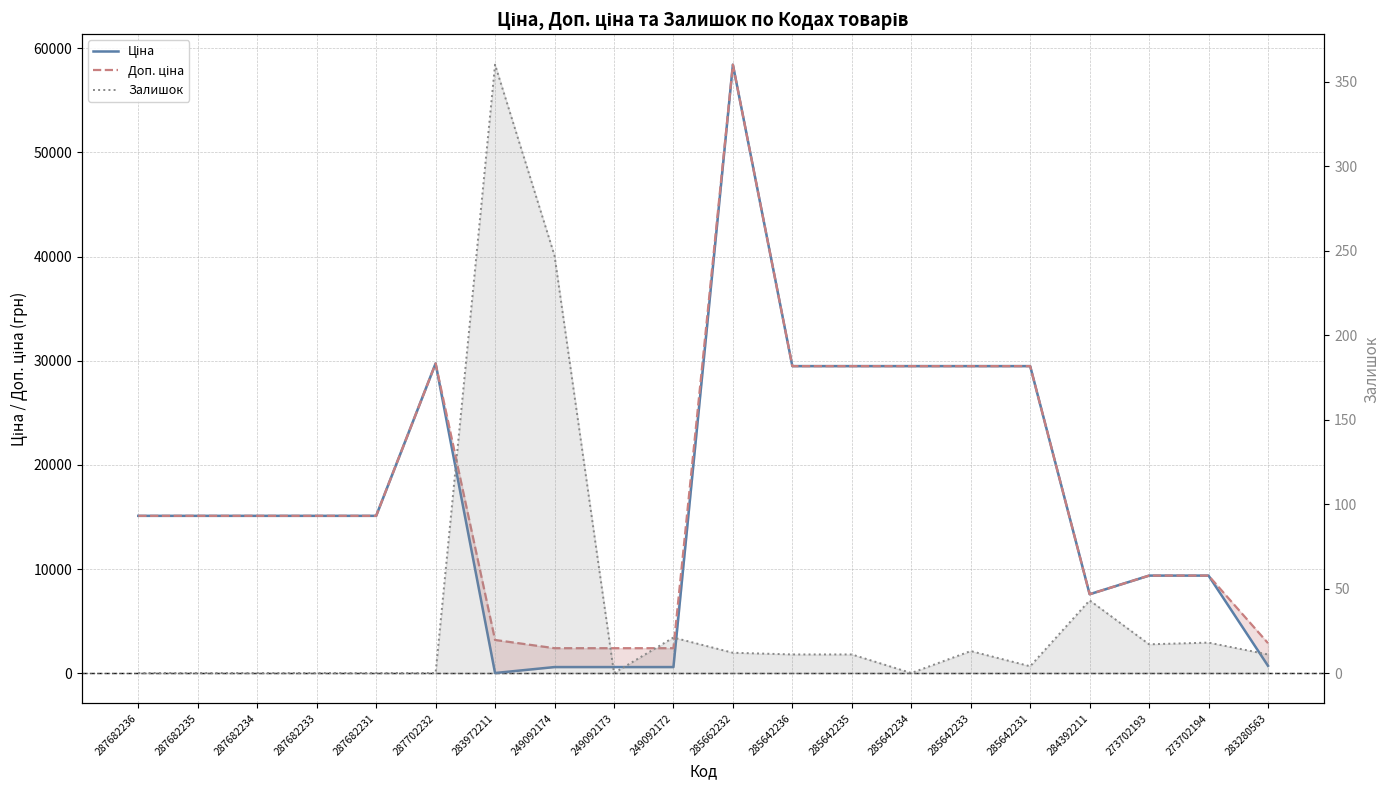

What is the highest value of the Ціна series?

58426.5